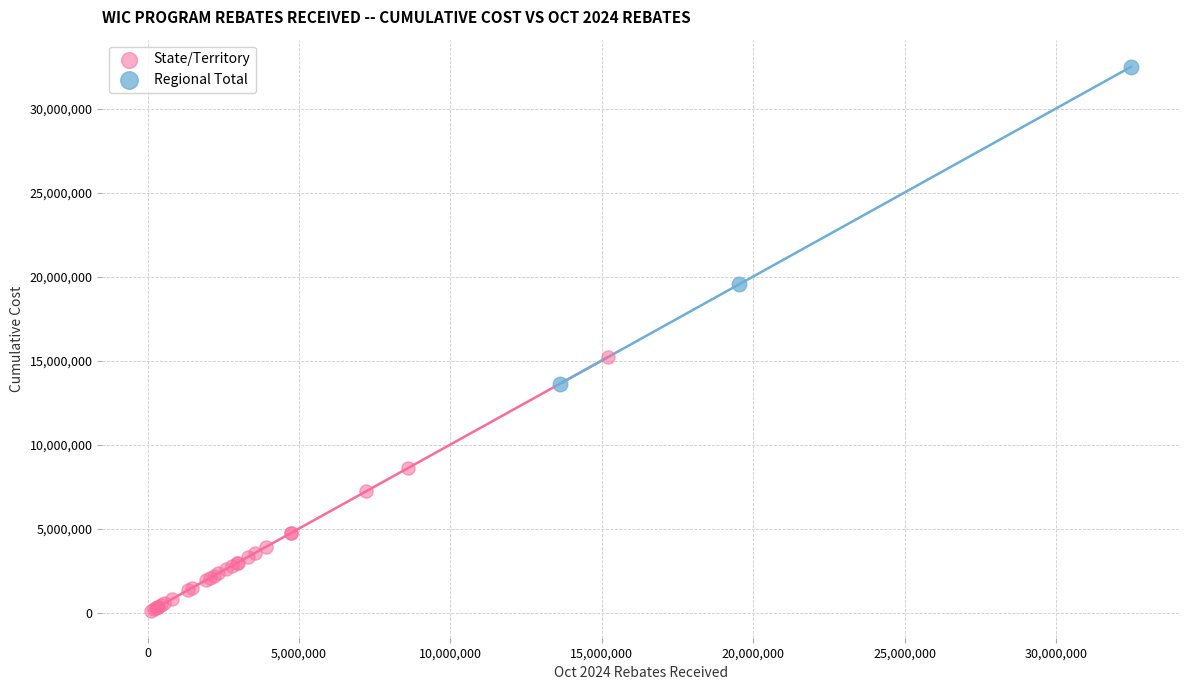

Which series contains the lowest Y value?

State/Territory